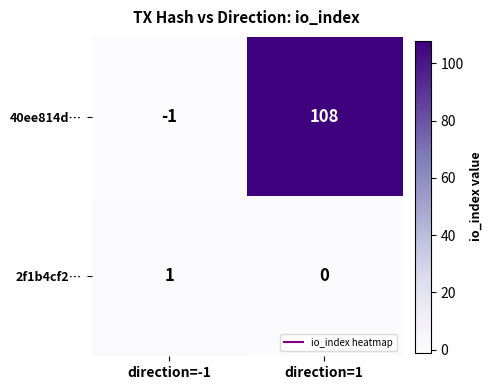

Which category has the lowest value across all series?

direction=-1